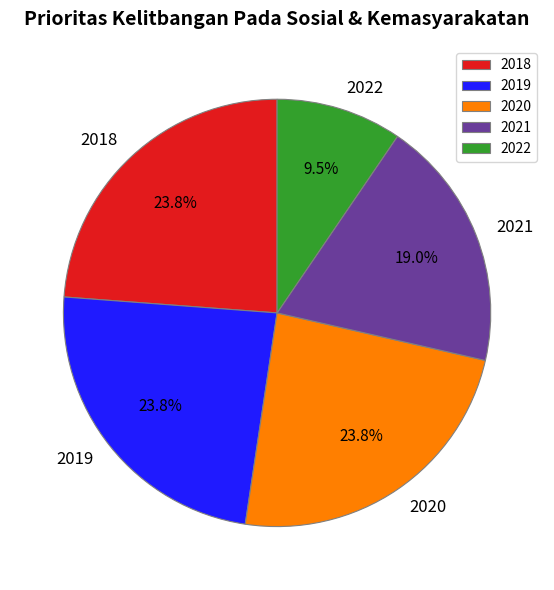

How many slices are in this pie chart?

5